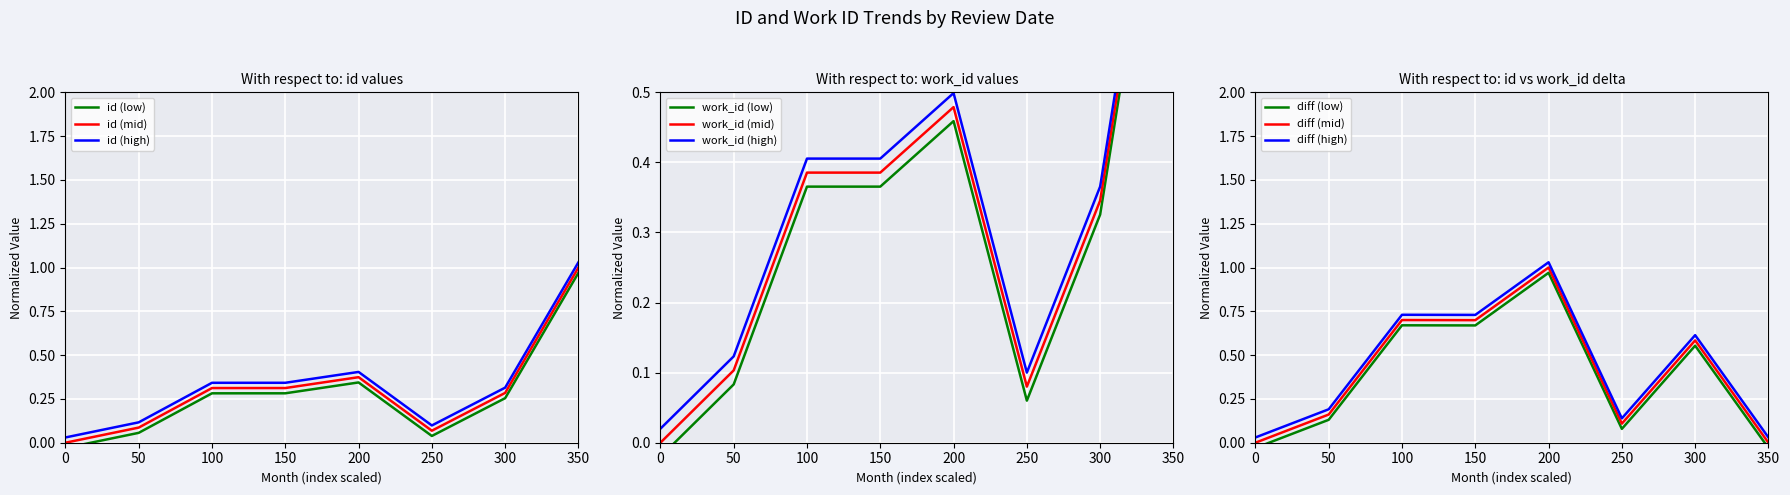

How many interior local valleys does the work_id series have?

1